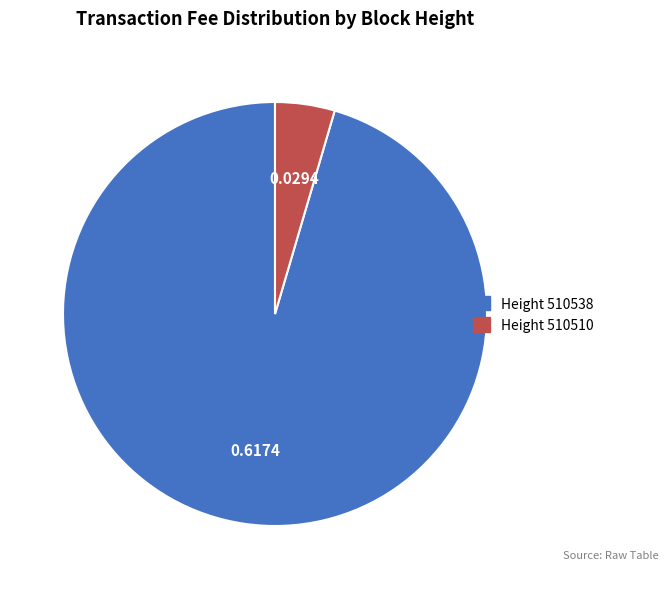

Does any single category account for the majority?

Yes